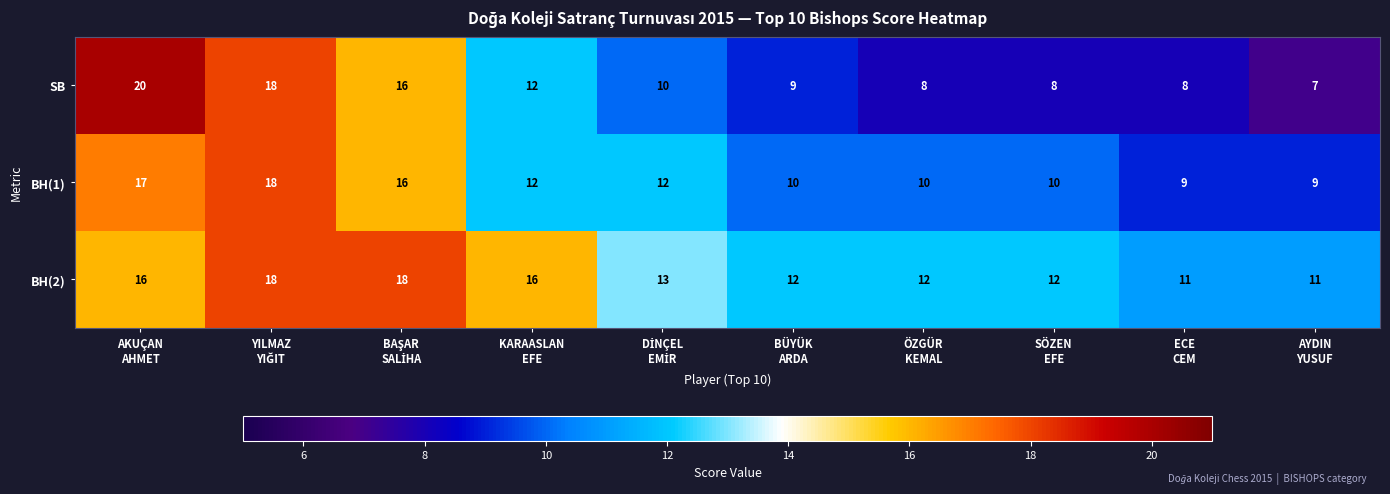

What is the difference between the maximum and minimum values in the BH(1) series?

9